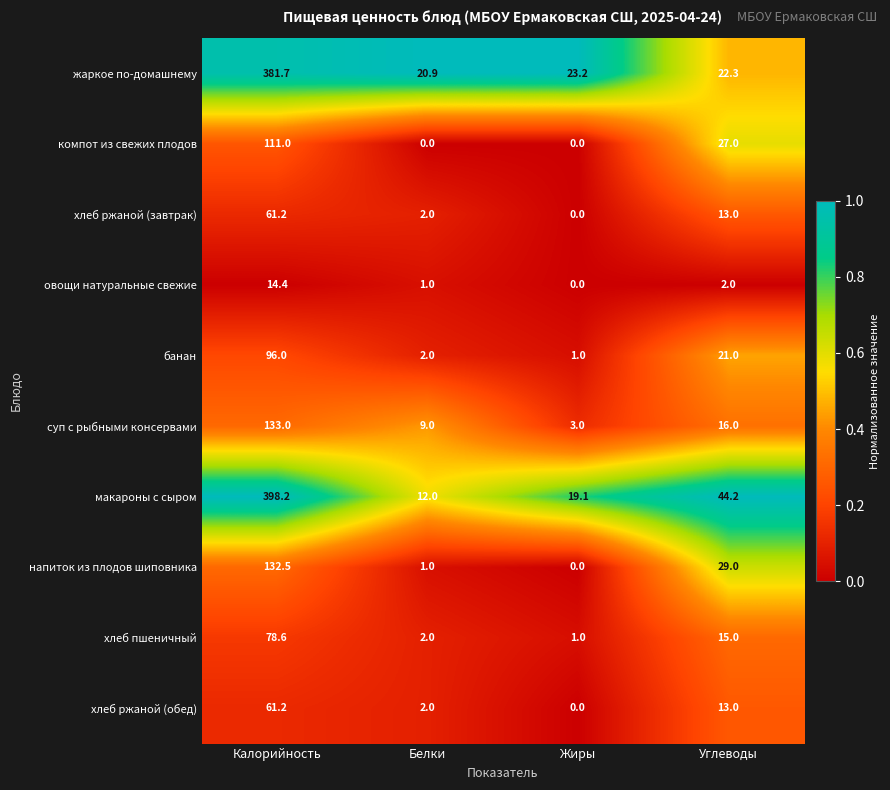

How many values in the овощи натуральные свежие series are below 2?

2